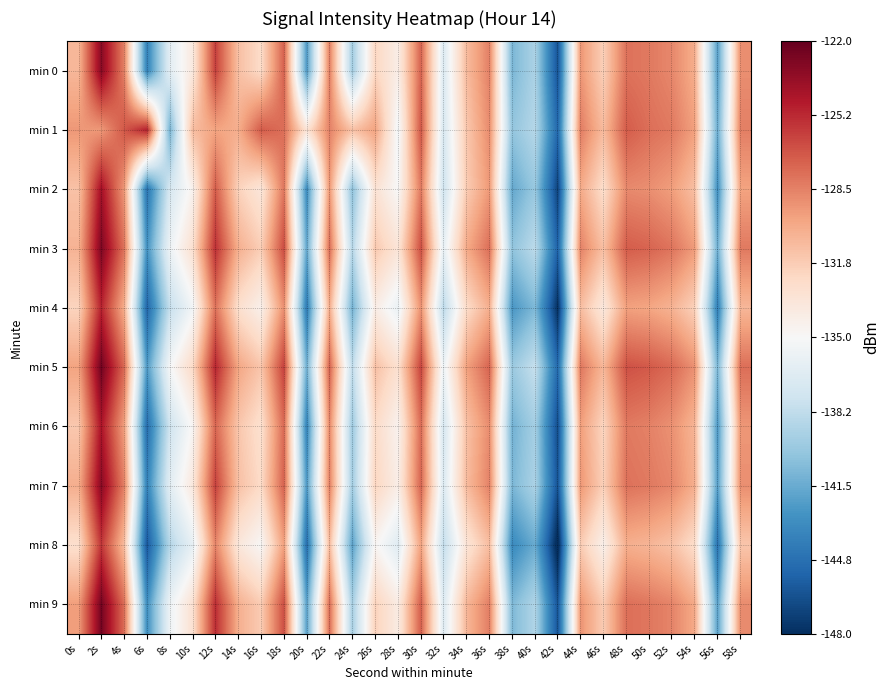

Rank the series at 2s from highest to lowest value.

min 5, min 9, min 3, min 0, min 7, min 2, min 6, min 4, min 8, min 1